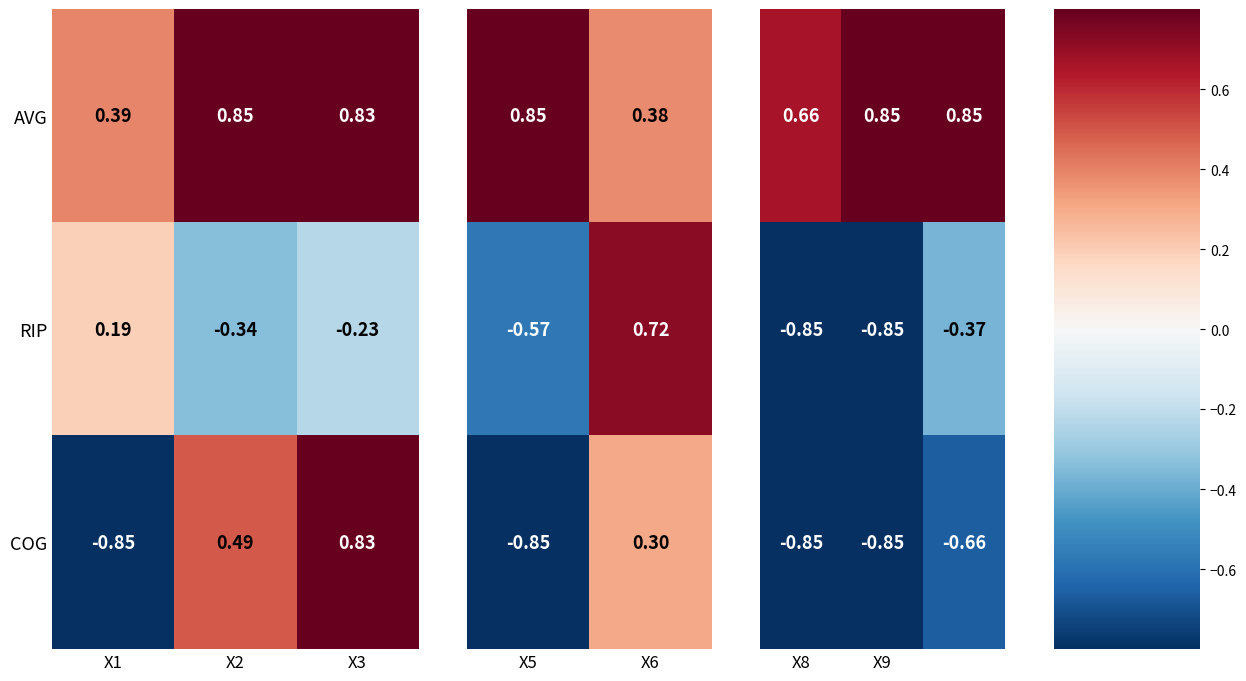

Is the value of RIP at X2 greater than the value of COG at X2?

No